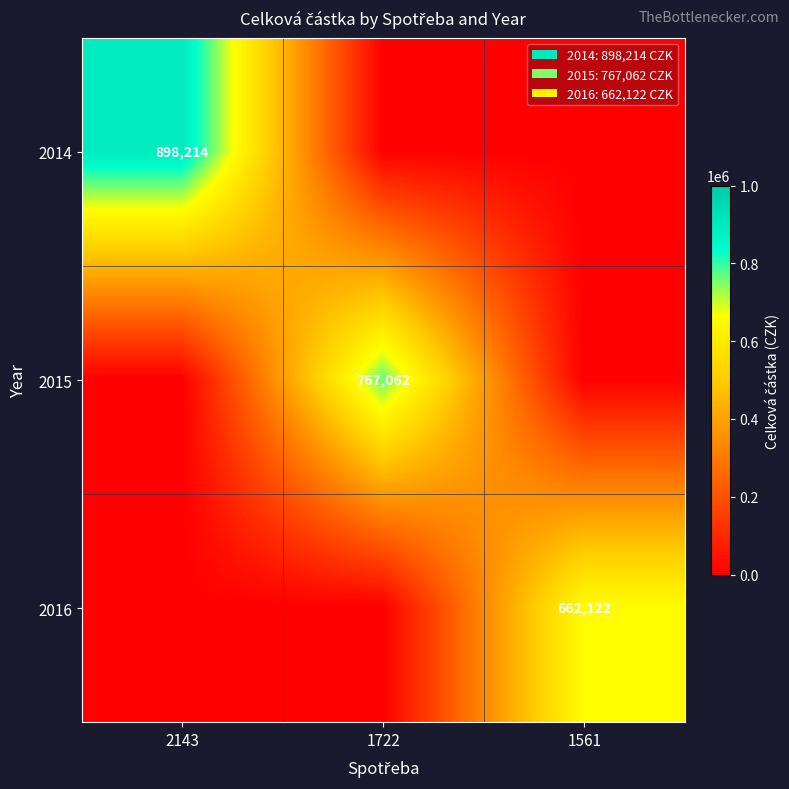

The 2014 series shows 898214 at 2143. True or false?

True